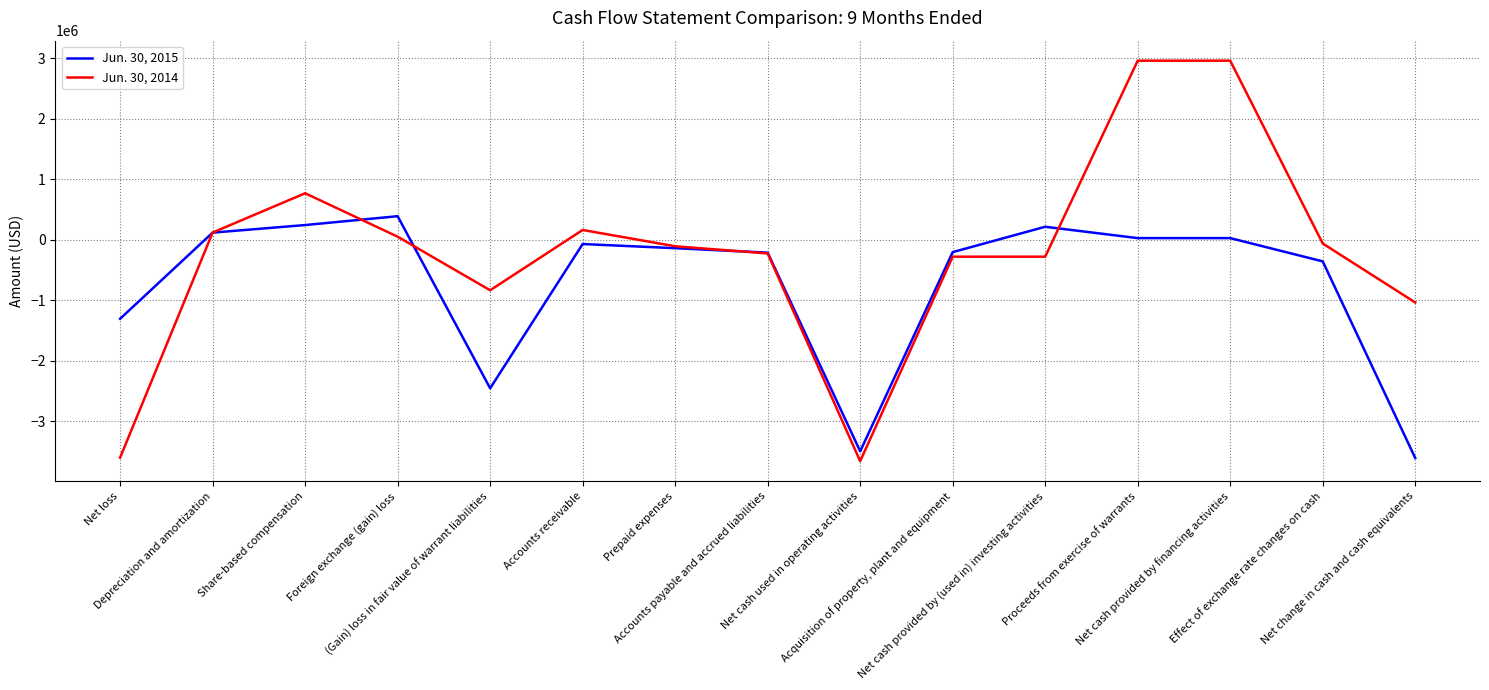

At Prepaid expenses, list the series in order from largest to smallest.

Jun. 30, 2014, Jun. 30, 2015